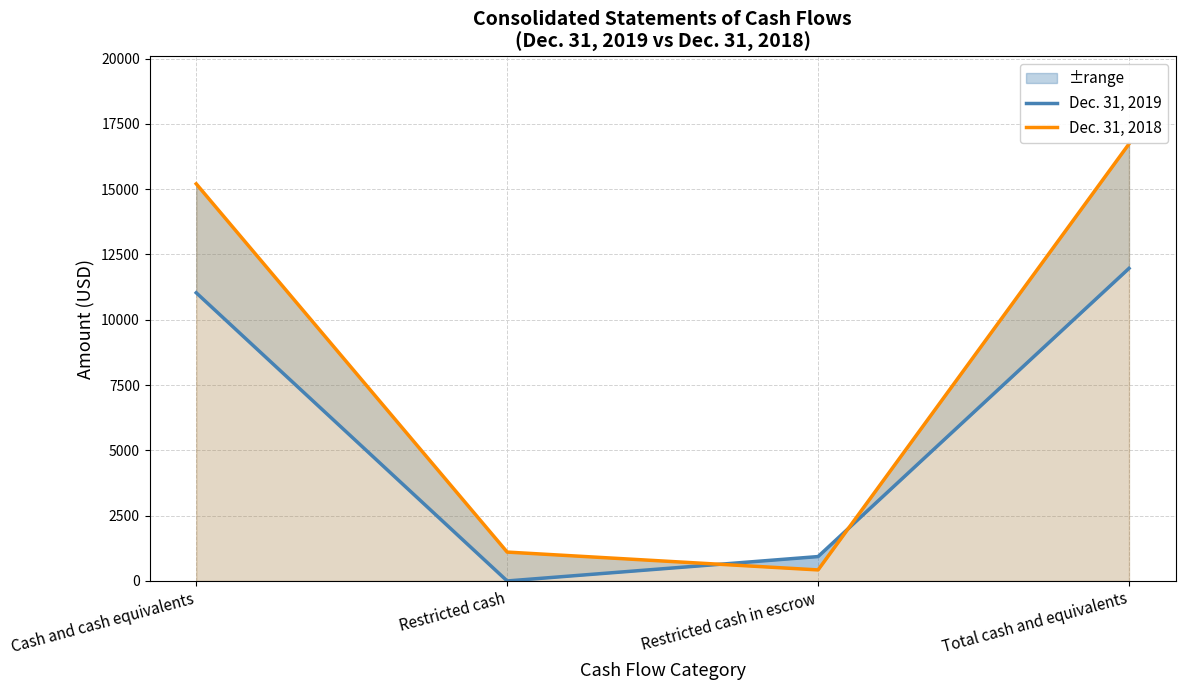

At which label is Dec. 31, 2019 closest to 5984?

Cash and cash equivalents